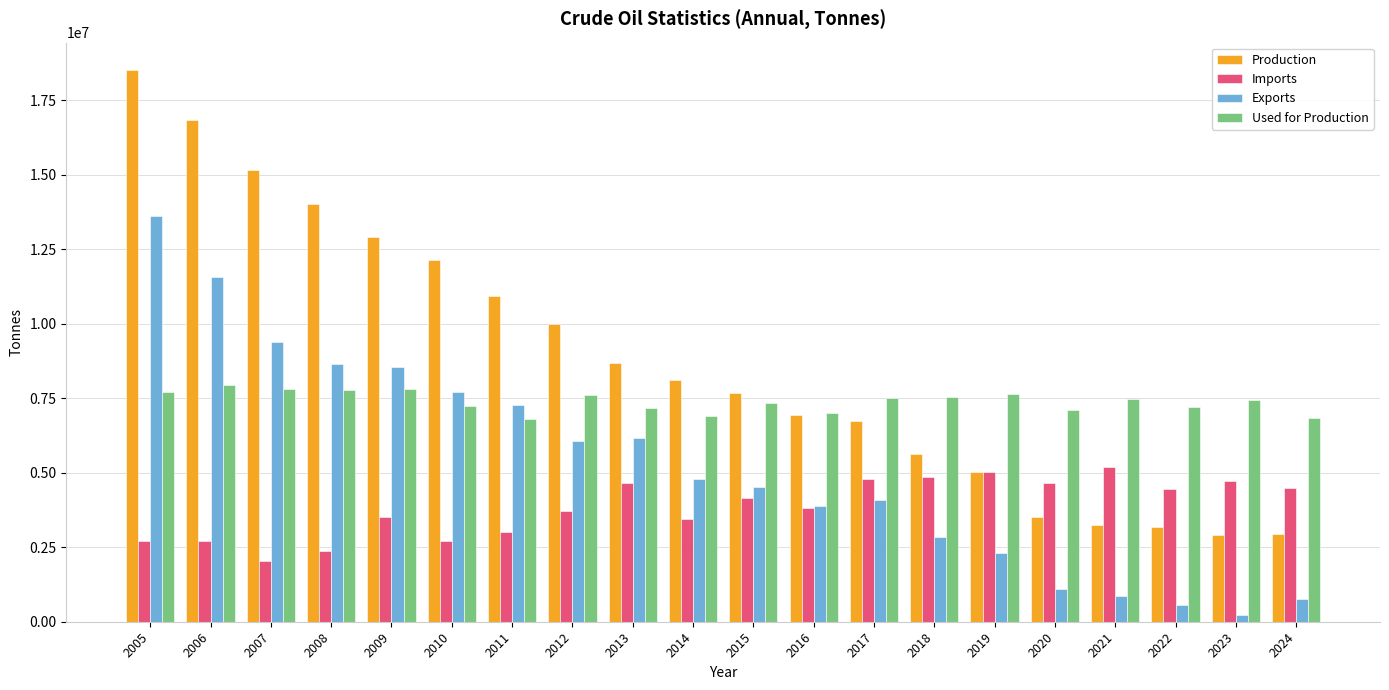

How many bars are there in total?

80